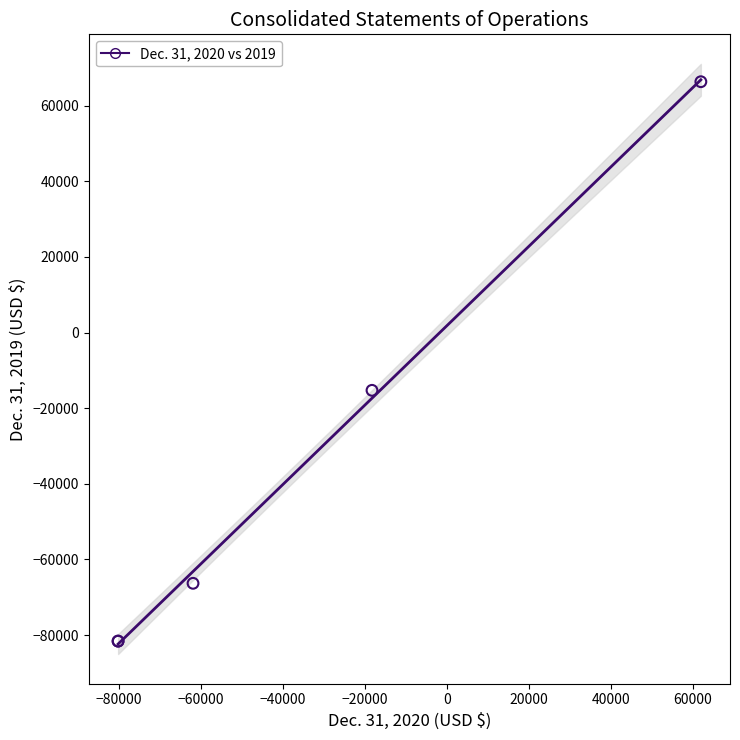

What Y value in the scatter plot is closest to -7641?

-15283